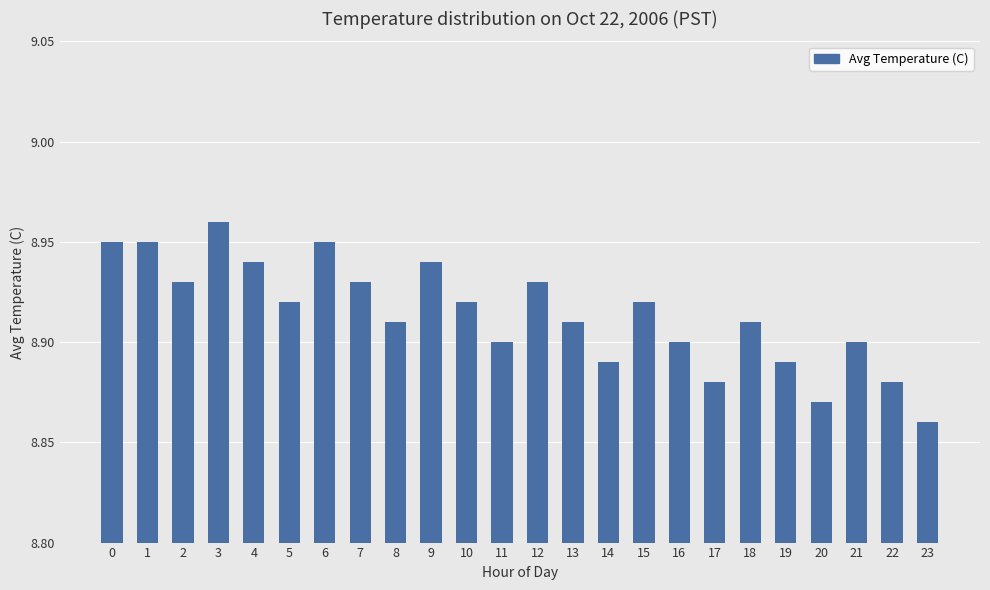

What is the sum of all values?

213.9